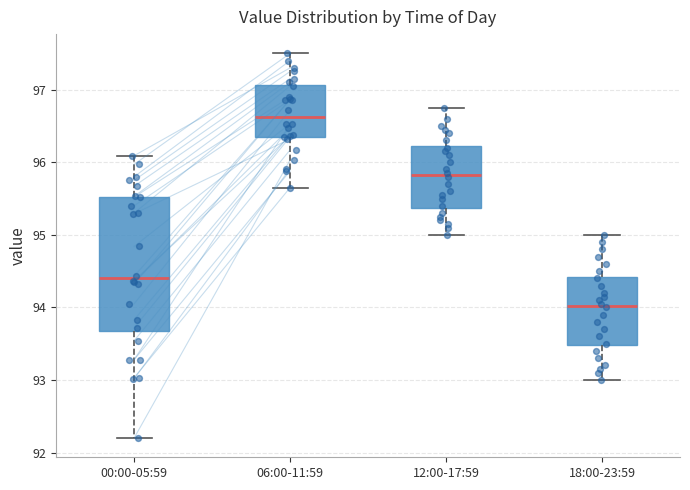

Where does the upper whisker of the box for 12:00-17:59 end on the y-axis? The values are not printed on the chart, so give them approximately, as read against the axis.

96.8